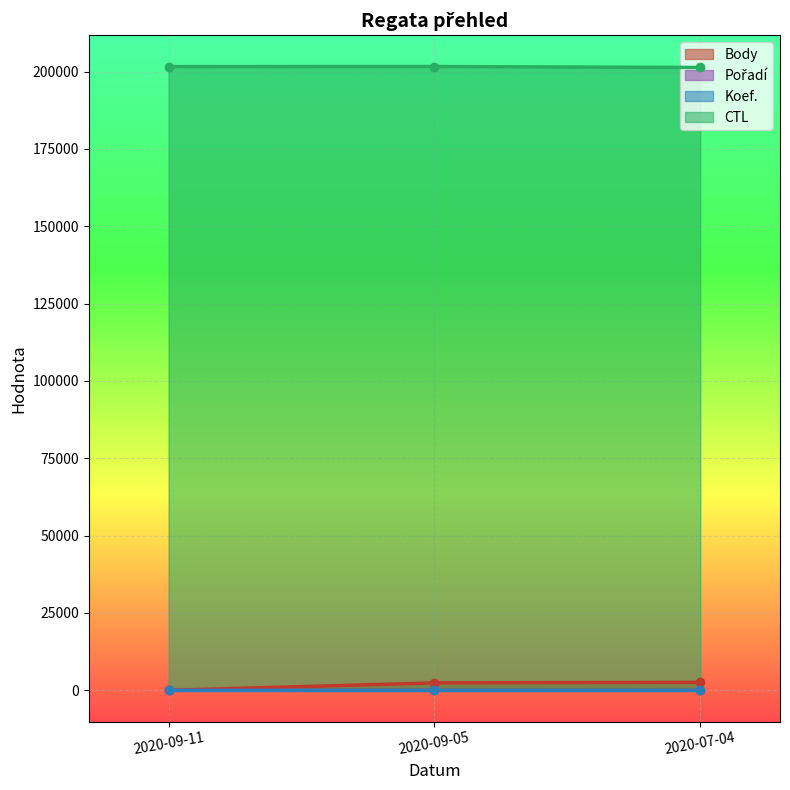

What is the difference between the CTL values at 2020-07-04 and 2020-09-11?

287